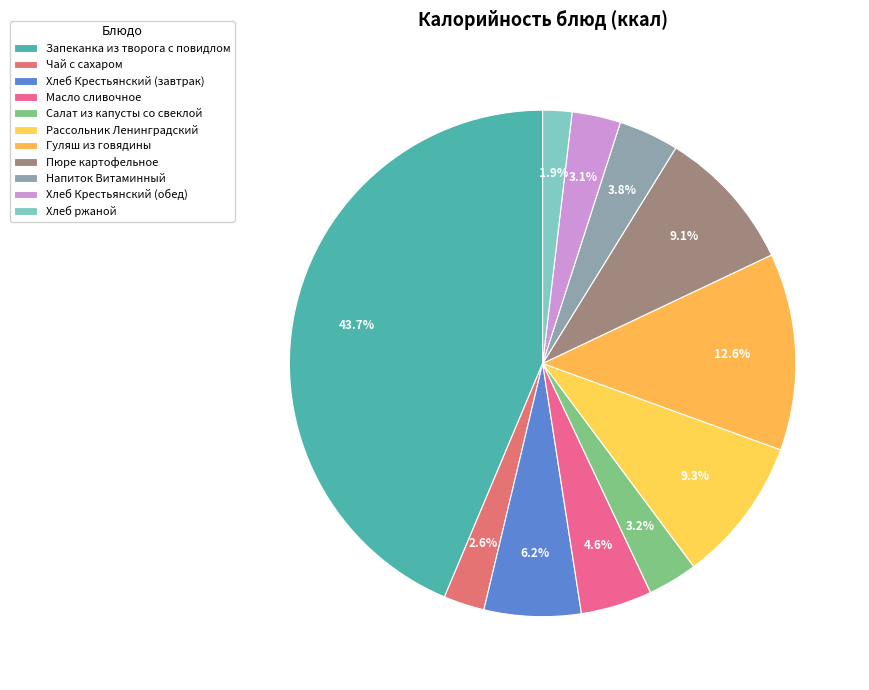

To the nearest percent, what portion does Хлеб Крестьянский (обед) represent?

3%